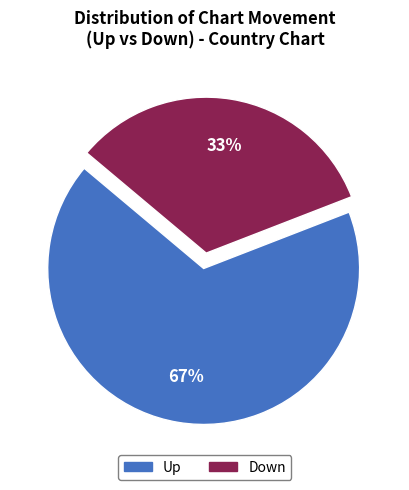

Is there any slice that represents more than half of the pie?

Yes